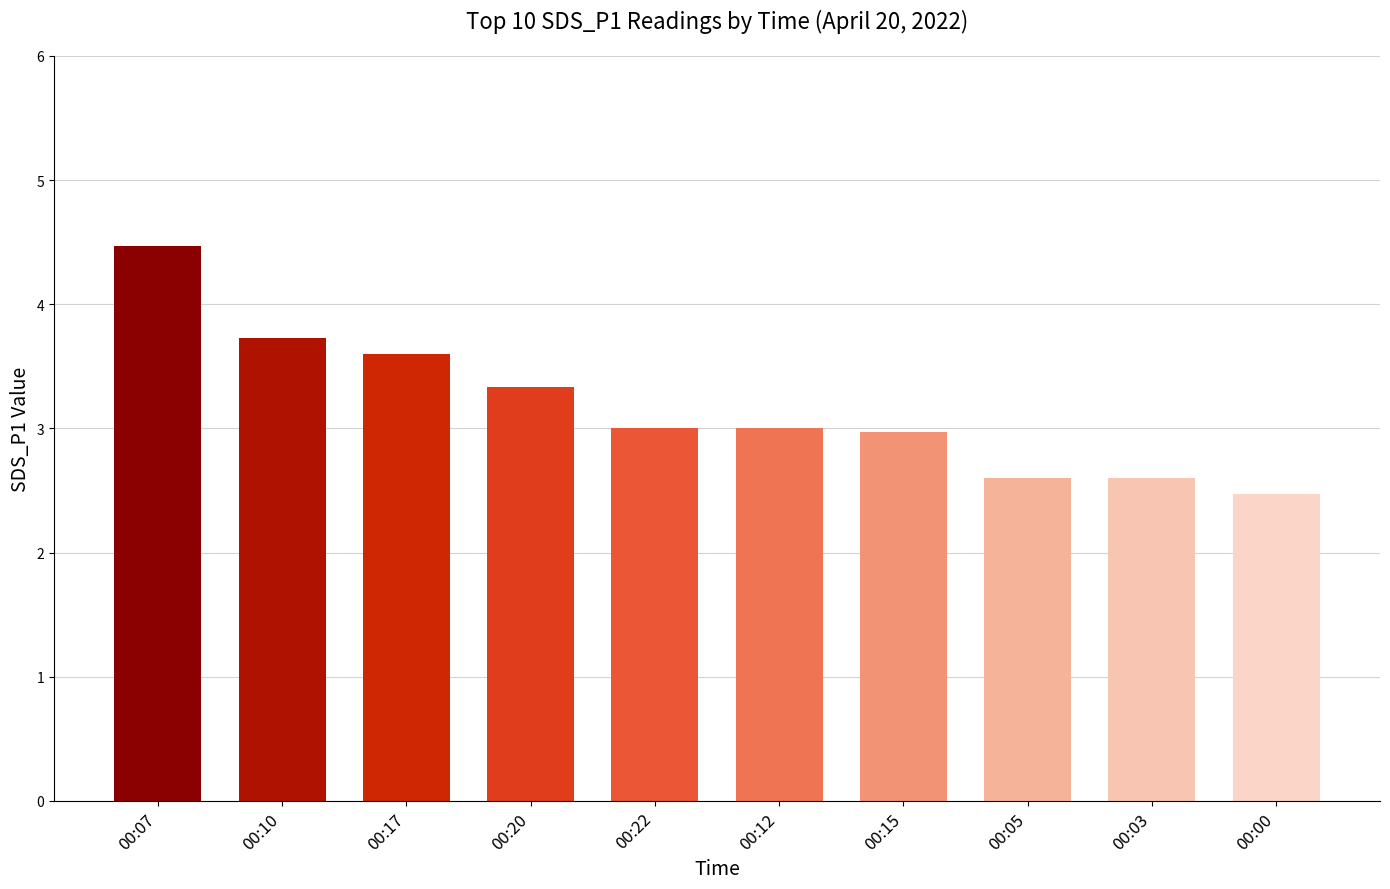

What is the difference between the values at 00:22 and 00:05?

0.4